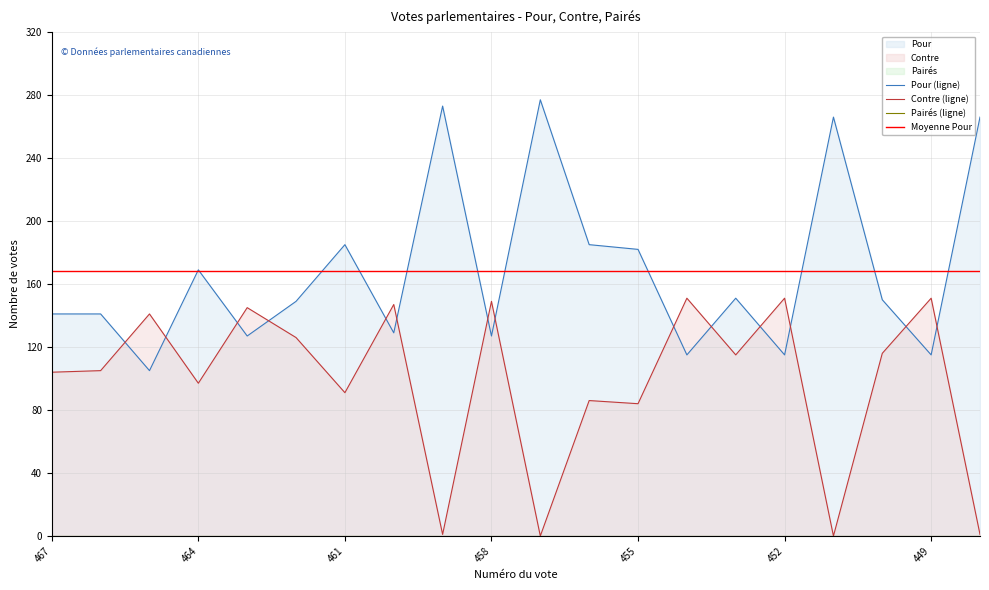

True or false: Contre (ligne) and Moyenne Pour intersect in this chart.

False